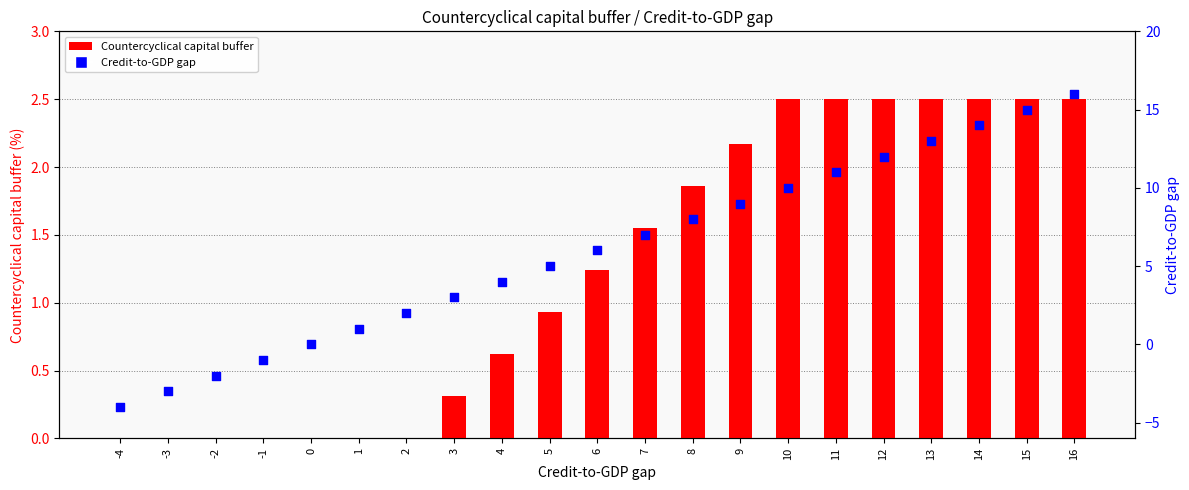

Which series has the widest spread of Y values?

Credit-to-GDP gap